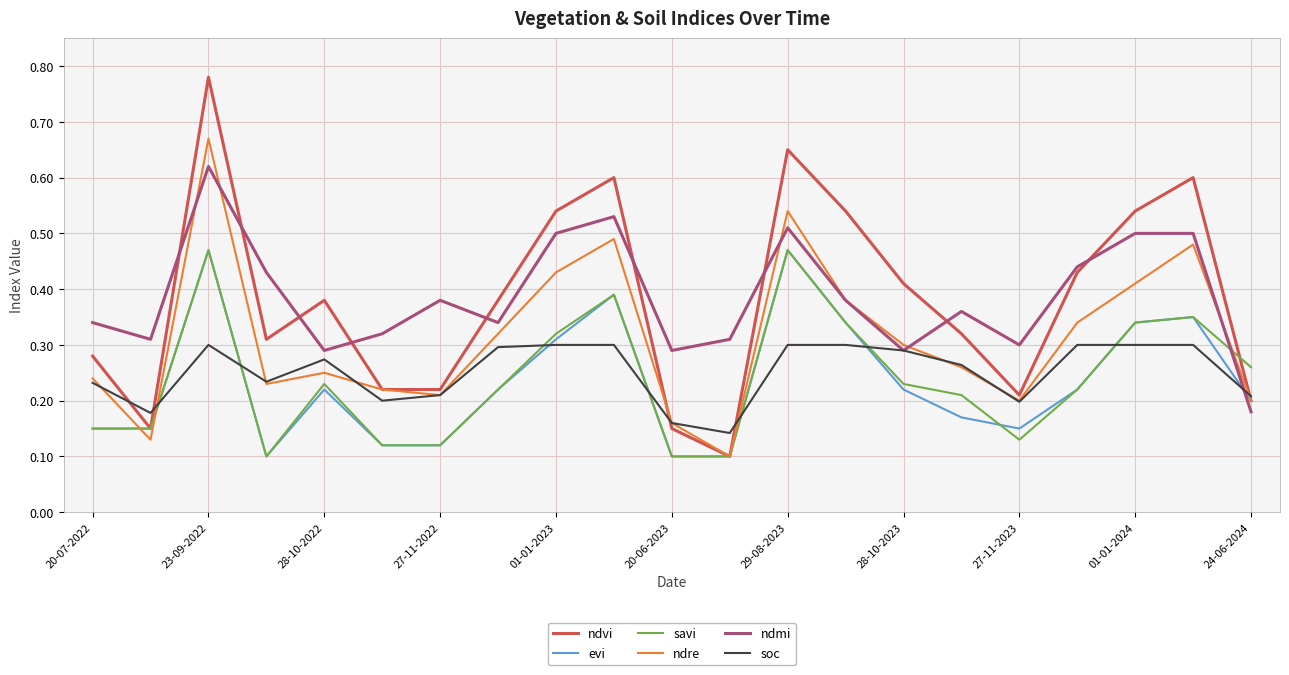

Which series has the widest spread of values?

ndvi